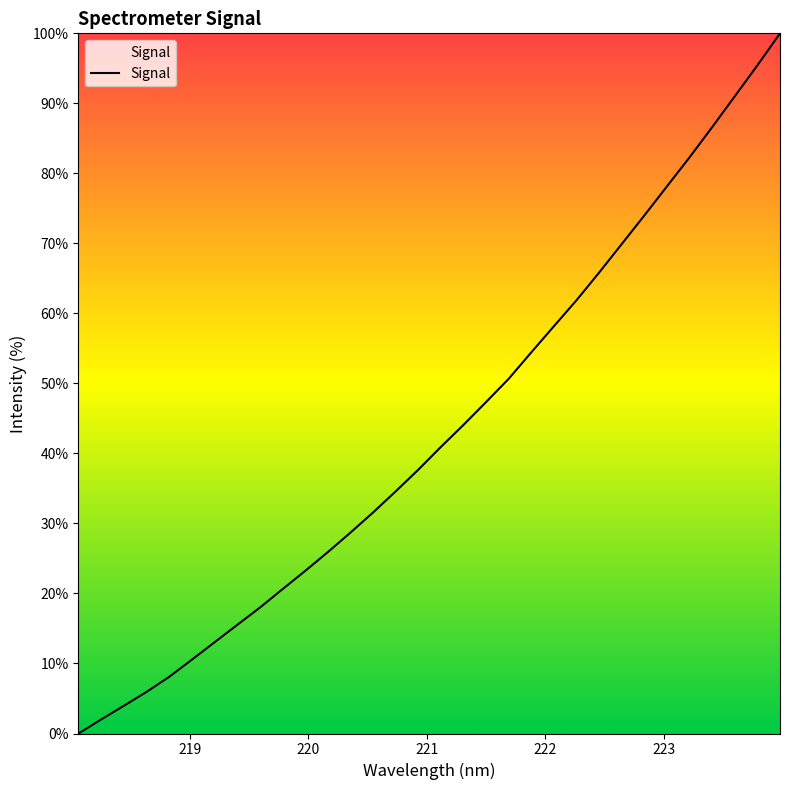

What is the greatest value displayed?

100.0